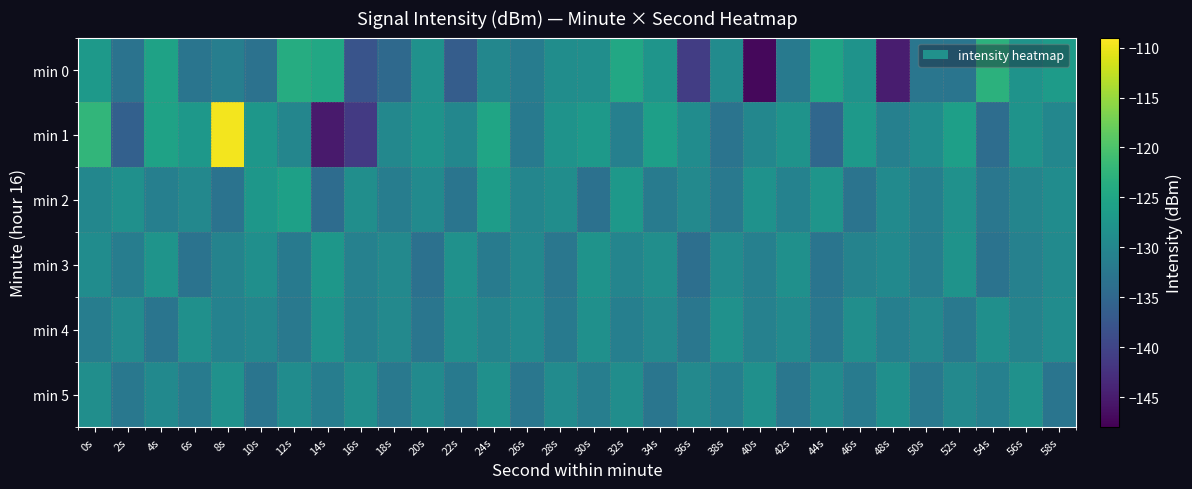

Reading right to left, list all the values displayed in this chart.

min 0: 58s=-126.6	56s=-128.0	54s=-123.0	52s=-132.8	50s=-132.7	48s=-144.9	46s=-128.0	44s=-125.2	42s=-132.0	40s=-147.2	38s=-129.1	36s=-140.9	34s=-127.6	32s=-124.6	30s=-128.7	28s=-128.9	26s=-131.6	24s=-130.0	22s=-136.5	20s=-128.2	18s=-134.6	16s=-137.9	14s=-124.6	12s=-123.9	10s=-133.3	8s=-131.3	6s=-132.8	4s=-125.5	2s=-133.2	0s=-126.9
min 1: 58s=-130.0	56s=-128.0	54s=-134.0	52s=-126.0	50s=-129.0	48s=-131.0	46s=-127.0	44s=-135.0	42s=-128.0	40s=-130.0	38s=-133.0	36s=-129.0	34s=-126.0	32s=-131.0	30s=-127.0	28s=-128.0	26s=-132.0	24s=-125.0	22s=-130.0	20s=-128.0	18s=-129.9	16s=-141.4	14s=-145.2	12s=-130.0	10s=-127.4	8s=-109.8	6s=-127.1	4s=-125.5	2s=-136.0	0s=-122.4
min 2: 58s=-129.0	56s=-130.2	54s=-132.6	52s=-128.3	50s=-131.1	48s=-129.4	46s=-133.0	44s=-127.6	42s=-130.7	40s=-128.1	38s=-132.3	36s=-129.6	34s=-131.8	32s=-127.2	30s=-133.5	28s=-128.9	26s=-130.1	24s=-126.4	22s=-132.8	20s=-129.3	18s=-131.5	16s=-128.7	14s=-134.2	12s=-125.9	10s=-127.4	8s=-133.1	6s=-129.8	4s=-131.2	2s=-128.5	0s=-130.0
min 3: 58s=-129.3	56s=-130.8	54s=-133.1	52s=-128.0	50s=-131.3	48s=-129.5	46s=-130.6	44s=-132.9	42s=-128.4	40s=-131.0	38s=-129.2	36s=-133.7	34s=-128.8	32s=-130.3	30s=-127.9	28s=-132.5	26s=-129.8	24s=-131.7	22s=-128.2	20s=-133.4	18s=-129.7	16s=-130.9	14s=-127.3	12s=-132.1	10s=-128.6	8s=-130.5	6s=-133.2	4s=-127.8	2s=-131.4	0s=-129.1
min 4: 58s=-129.1	56s=-130.5	54s=-128.6	52s=-132.2	50s=-129.8	48s=-131.1	46s=-128.7	44s=-132.4	42s=-129.4	40s=-130.9	38s=-128.3	36s=-132.6	34s=-129.7	32s=-131.2	30s=-128.5	28s=-132.1	26s=-129.3	24s=-130.4	22s=-128.8	20s=-132.7	18s=-129.6	16s=-131.0	14s=-128.1	12s=-132.3	10s=-129.9	8s=-130.7	6s=-128.4	4s=-132.8	2s=-129.2	0s=-131.5
min 5: 58s=-132.8	56s=-128.2	54s=-131.0	52s=-129.7	50s=-132.3	48s=-128.6	46s=-131.7	44s=-129.3	42s=-132.5	40s=-128.4	38s=-131.2	36s=-129.6	34s=-132.7	32s=-128.9	30s=-131.3	28s=-129.2	26s=-132.6	24s=-128.5	22s=-131.9	20s=-129.4	18s=-132.2	16s=-128.8	14s=-131.5	12s=-129.1	10s=-132.9	8s=-128.3	6s=-131.8	4s=-129.5	2s=-132.4	0s=-128.7